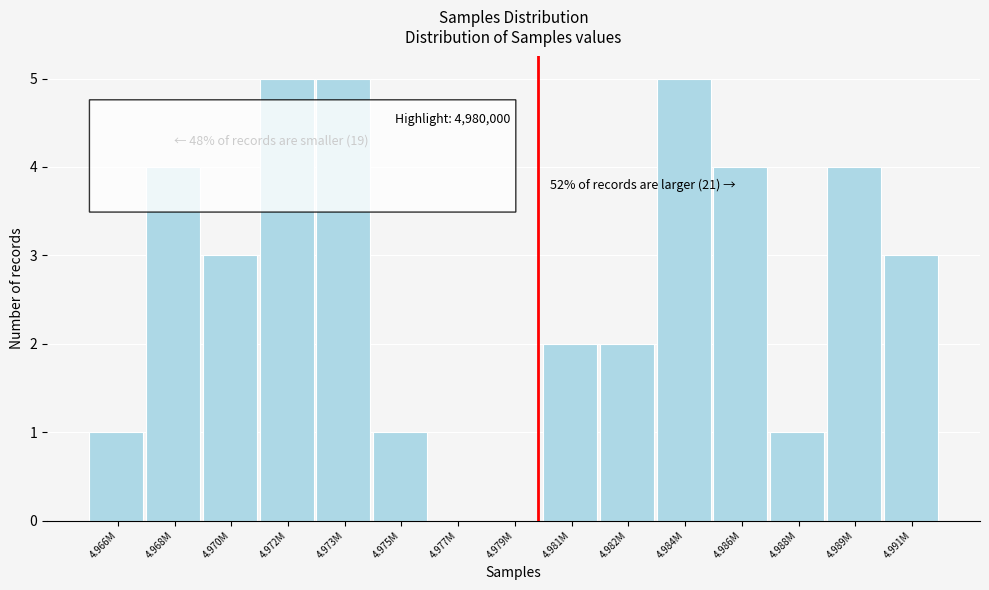

Reading left to right, transcribe all the data shown in this chart.

4.966M=1	4.968M=4	4.970M=3	4.972M=5	4.973M=5	4.975M=1	4.977M=0	4.979M=0	4.981M=2	4.982M=2	4.984M=5	4.986M=4	4.988M=1	4.989M=4	4.991M=3